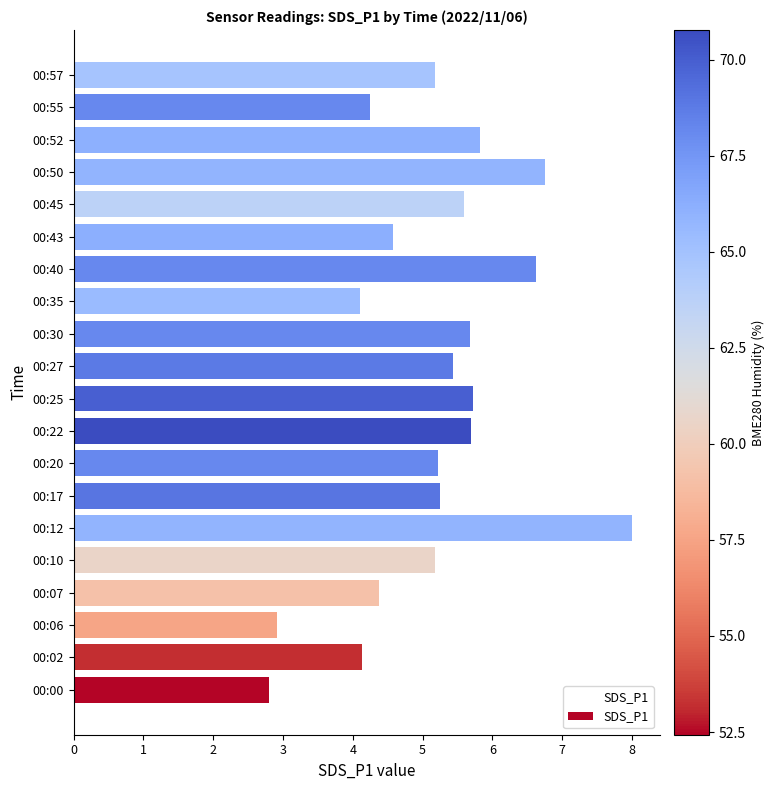

What is the maximum value shown in the chart?

8.0